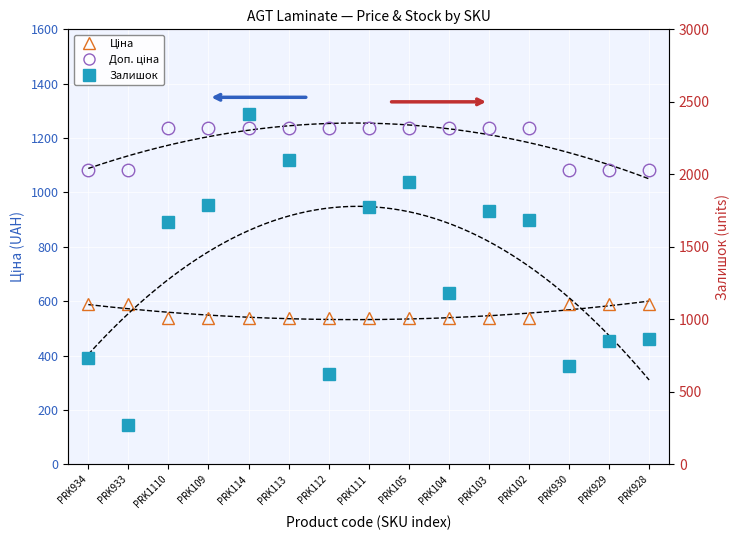

What is the value of the Ціна point at the 14th from the left?

589.9